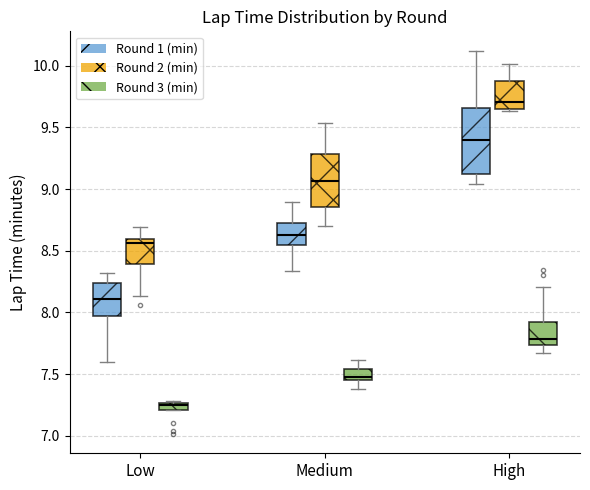

Comparing the boxes themselves (not the whiskers), which one is the tallest?

High (Round 1 (min))